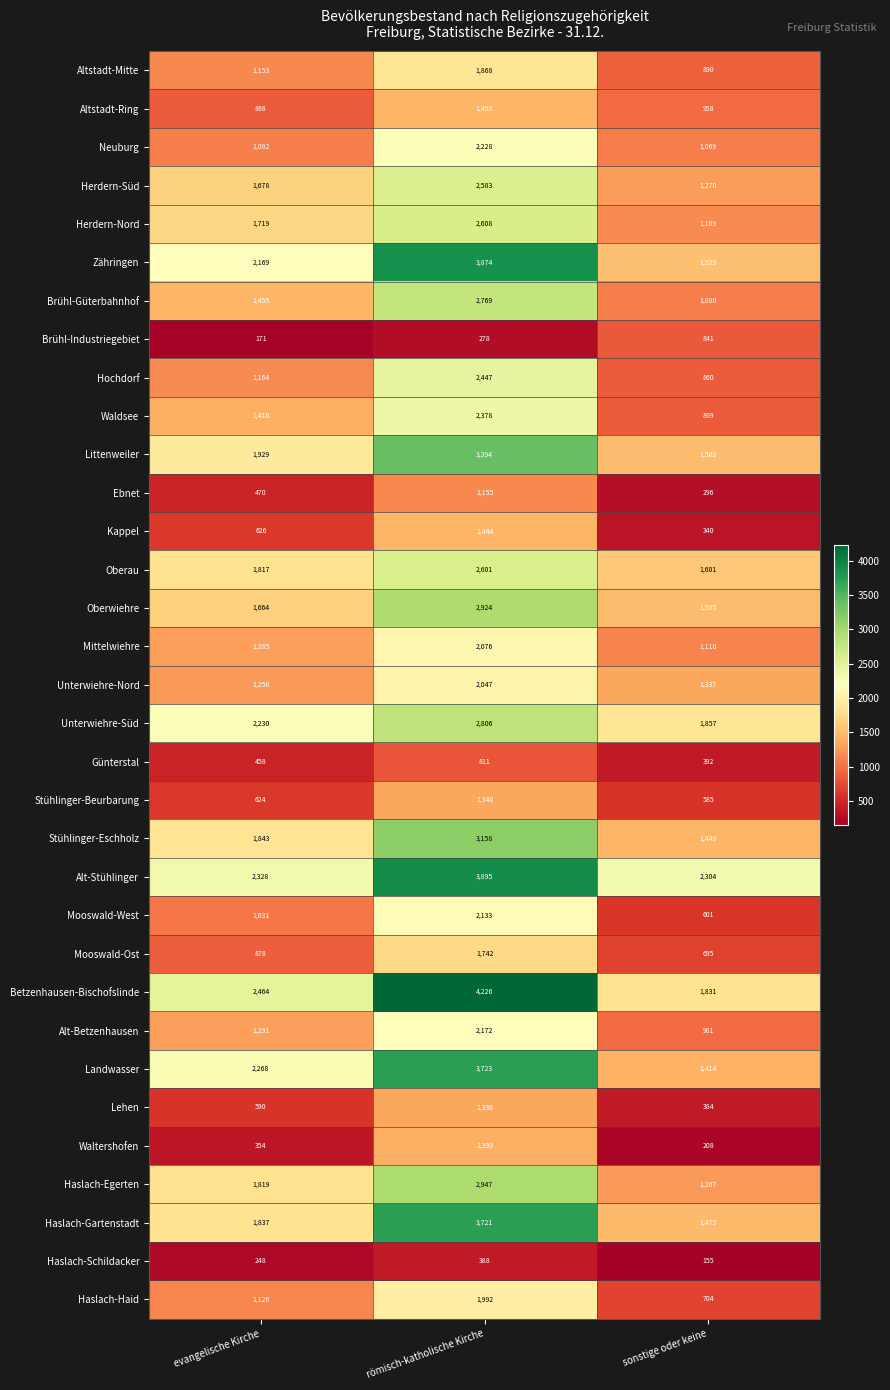

Which series has the widest spread of values?

Betzenhausen-Bischofslinde